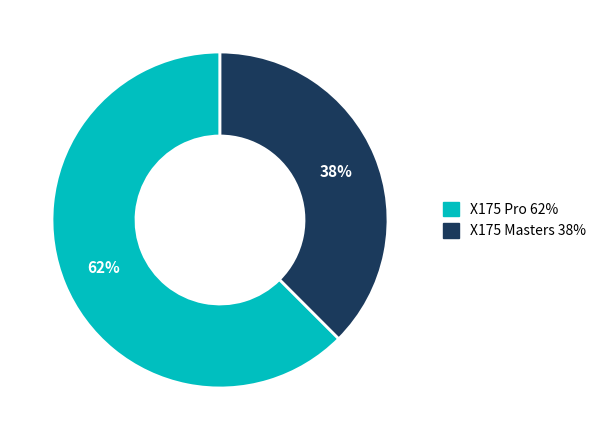

True or false: X175 Masters accounts for 38% of the total.

True